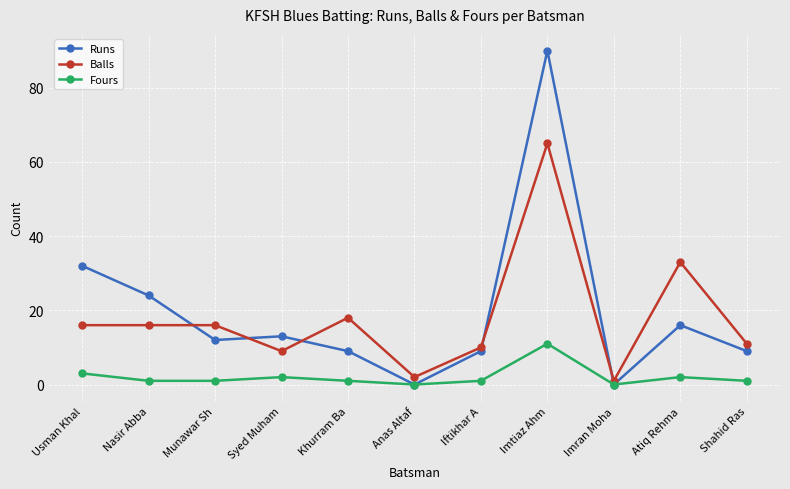

Which series changed the most between Syed Muham and Atiq Rehma?

Balls